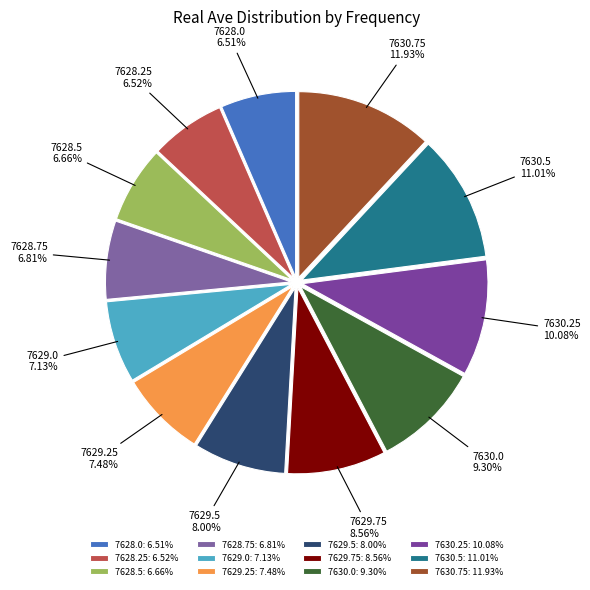

What is the smallest slice in the pie chart?

7628.0